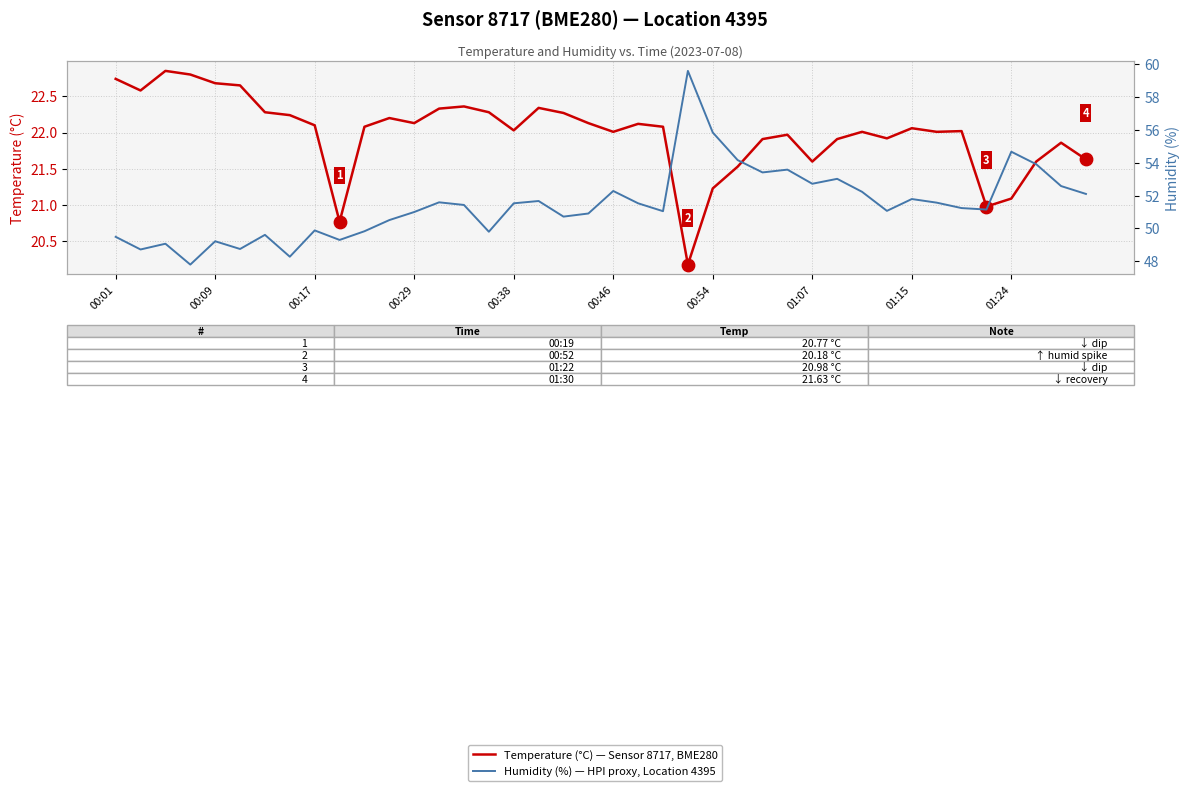

Which series contains the highest Y value?

Humidity (%) — HPI proxy, Location 4395